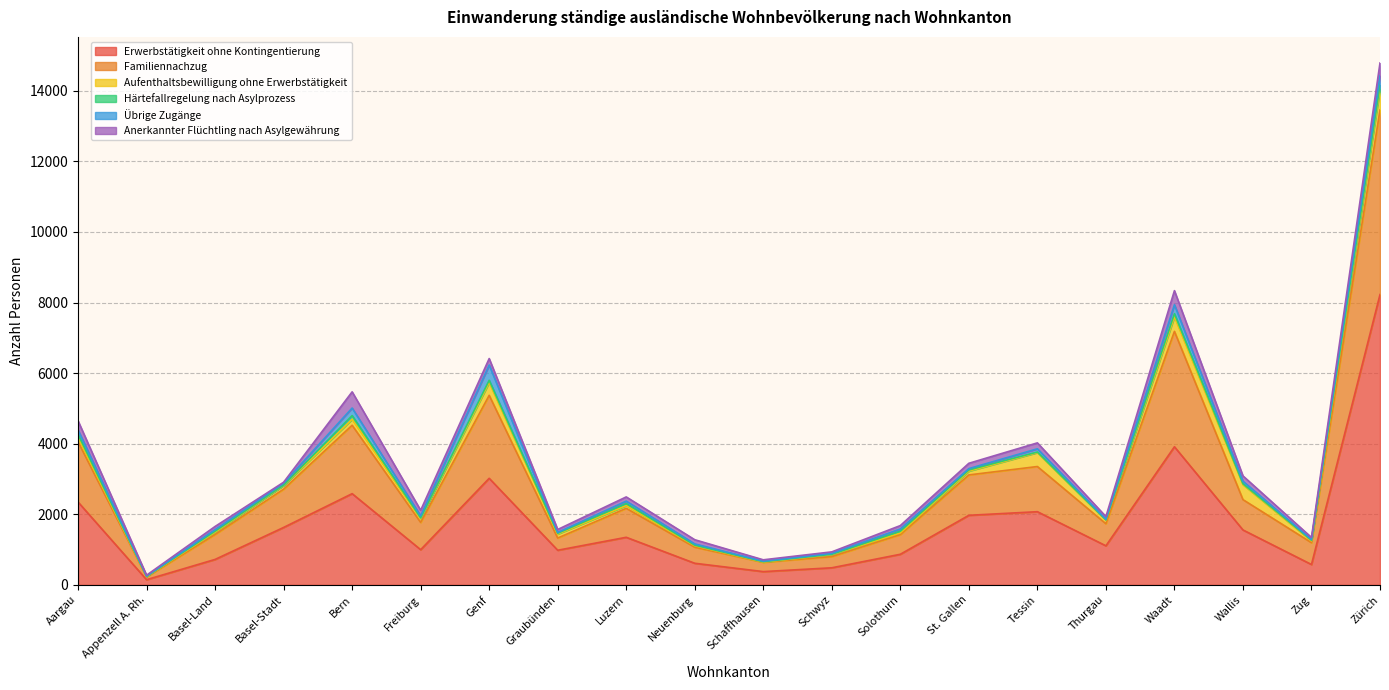

Rank the series at Bern from lowest to highest value.

Härtefallregelung nach Asylprozess, Aufenthaltsbewilligung ohne Erwerbstätigkeit, Übrige Zugänge, Anerkannter Flüchtling nach Asylgewährung, Familiennachzug, Erwerbstätigkeit ohne Kontingentierung